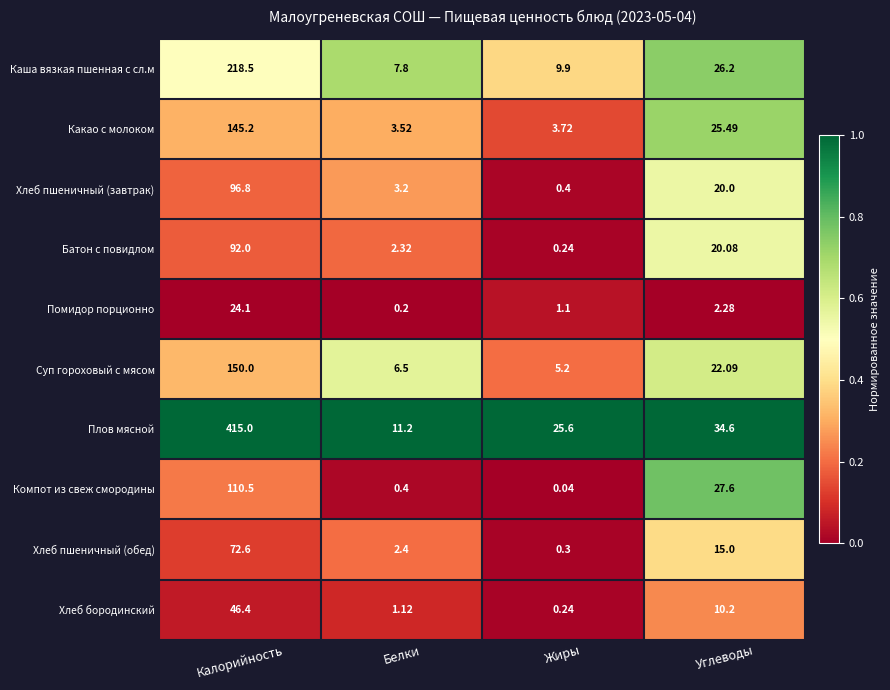

Which series has the largest range (max minus min)?

Плов мясной